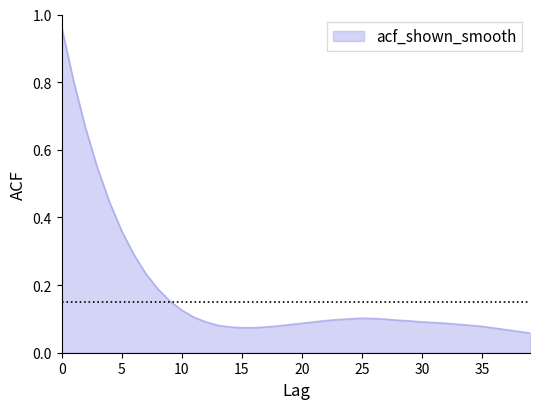

What is the difference between the maximum and minimum values?

0.9